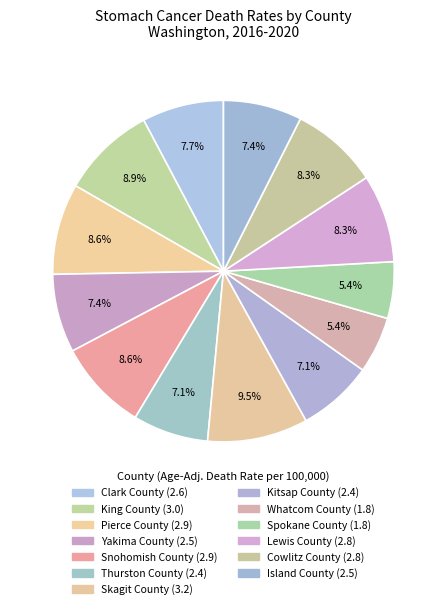

To the nearest percent, what is the average slice percentage?

8%